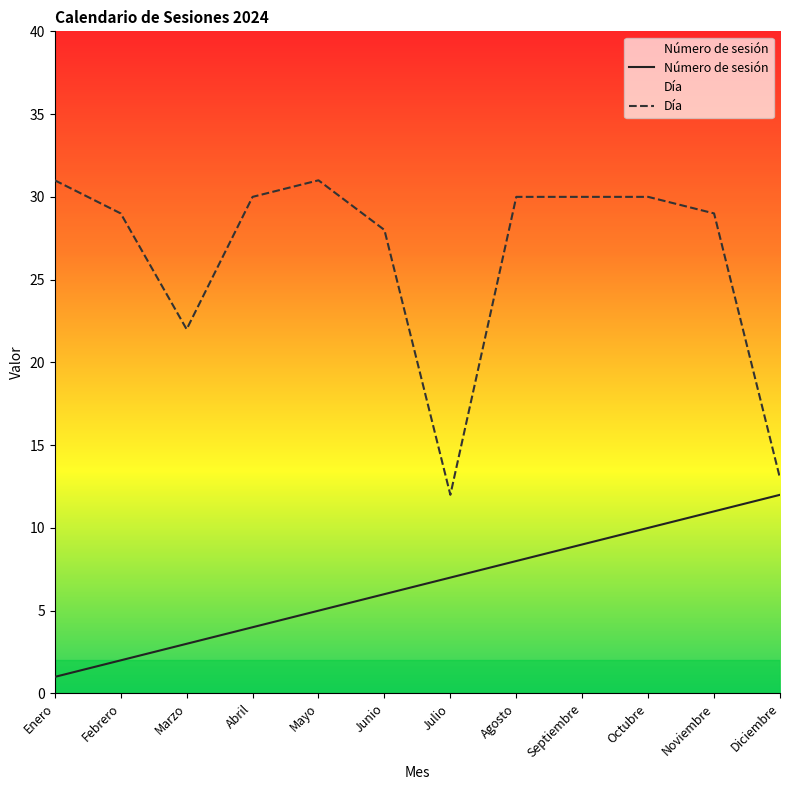

What is the label of the 9th point from the right?

Abril